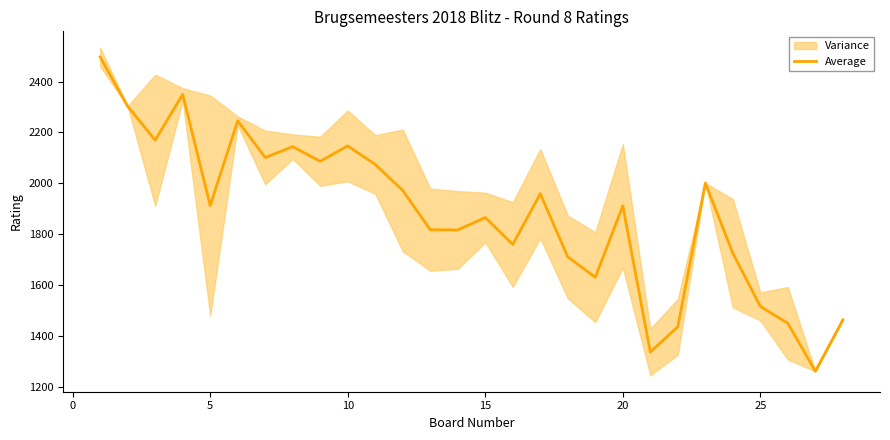

Reading left to right, transcribe all the data shown in this chart.

2496.0	2302.5	2169.5	2349.5	1912.5	2245.5	2101.5	2144.0	2086.5	2147.0	2074.0	1972.0	1817.5	1816.5	1865.5	1759.5	1959.0	1710.5	1630.5	1911.5	1336.5	1436.0	2001.0	1725.0	1516.0	1449.5	1261.0	1463.0